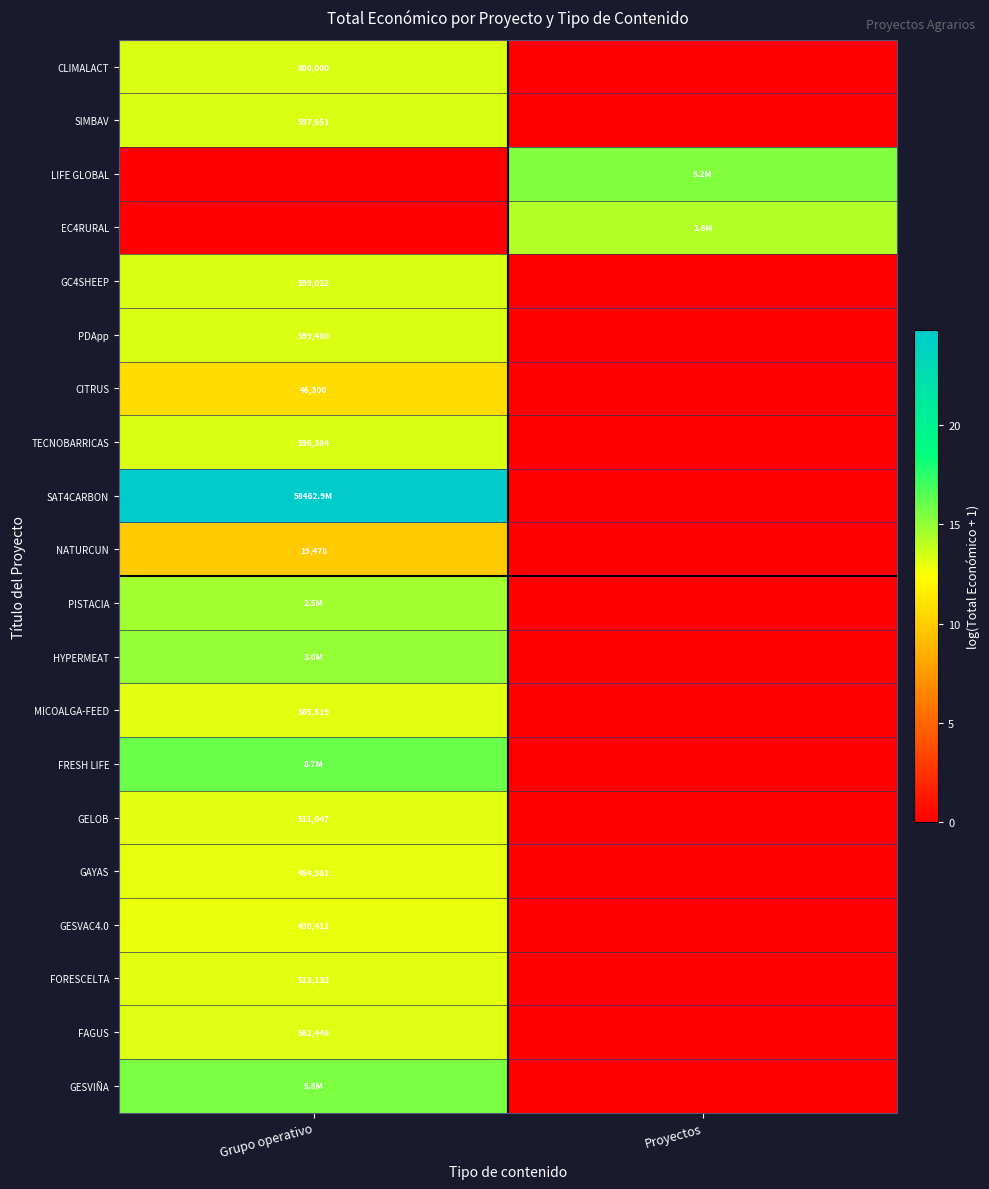

Where does the row_5 series first go above 13?

Grupo operativo